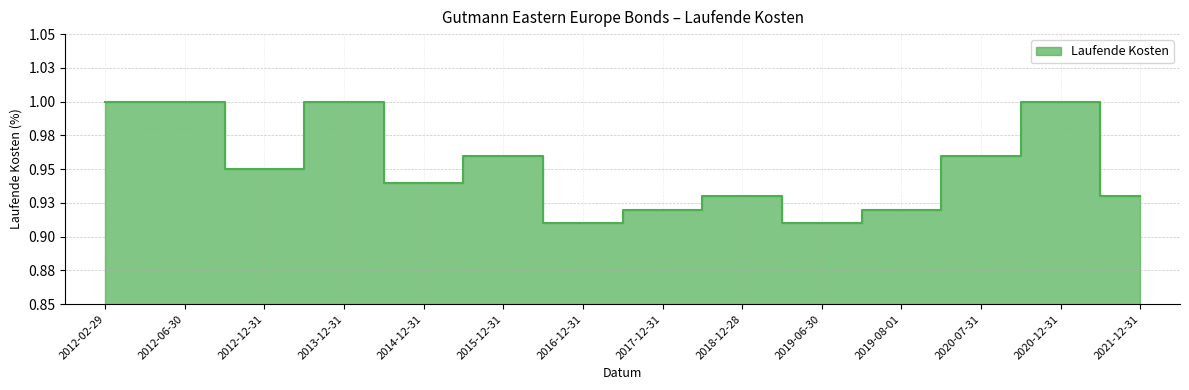

What is the smallest value displayed?

0.9